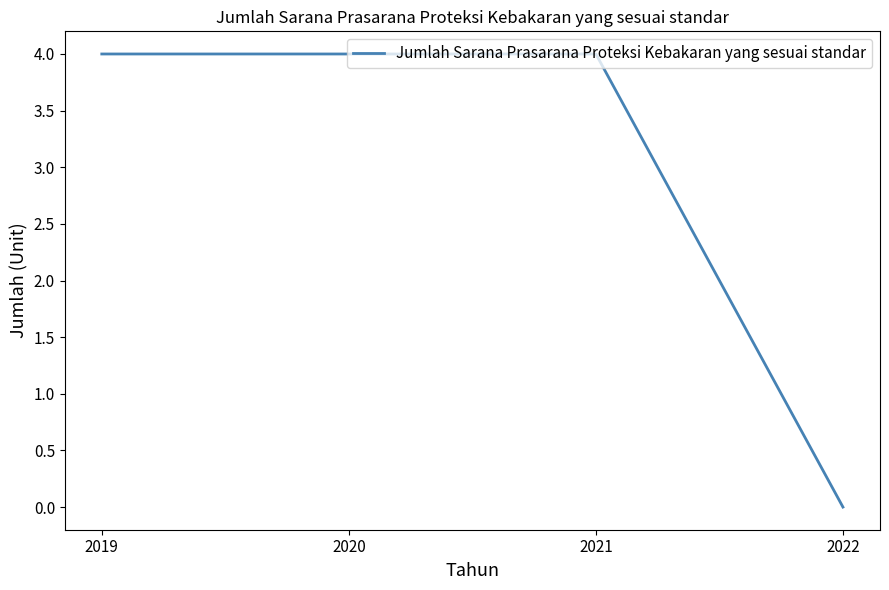

Count the number of categories in the chart.

4